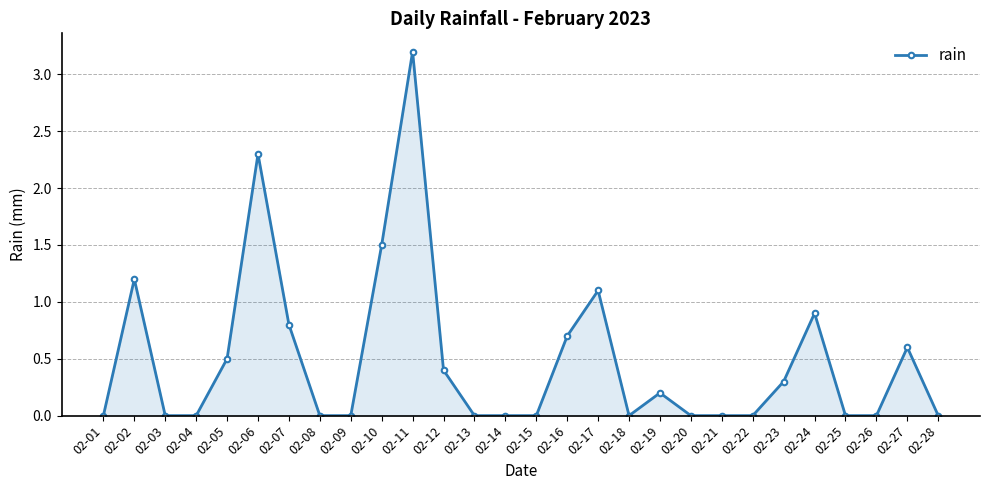

The value at 02-02 is 1.7. True or false?

False